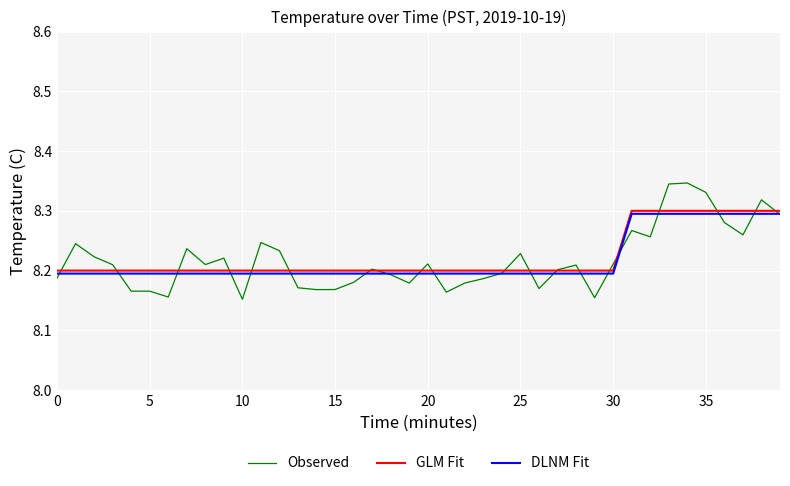

At how many categories does at least one series exceed 8?

40